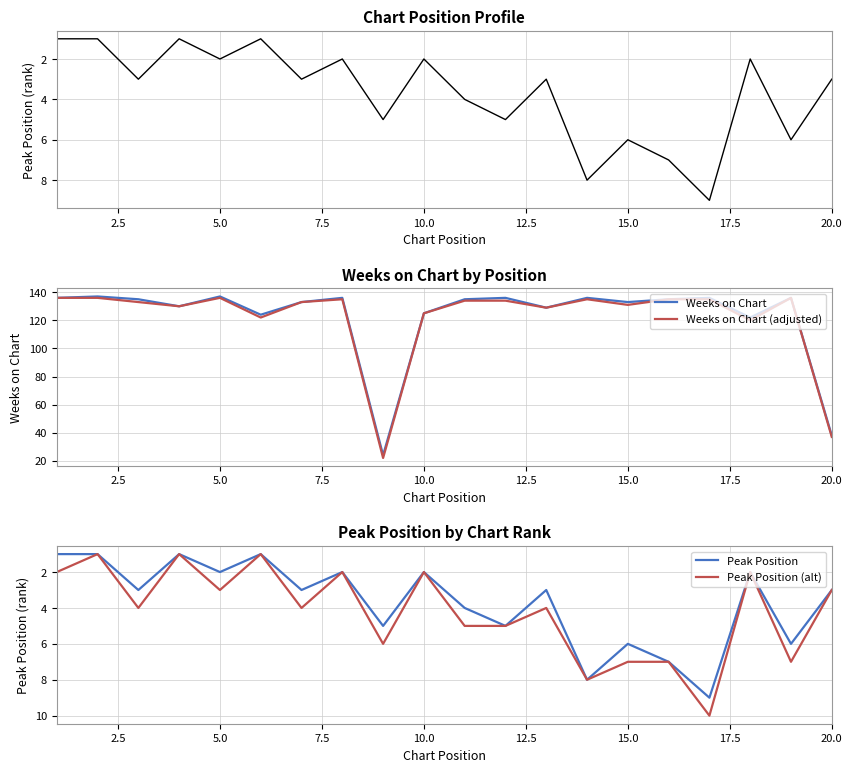

Which series has the largest total across all categories?

Weeks on Chart